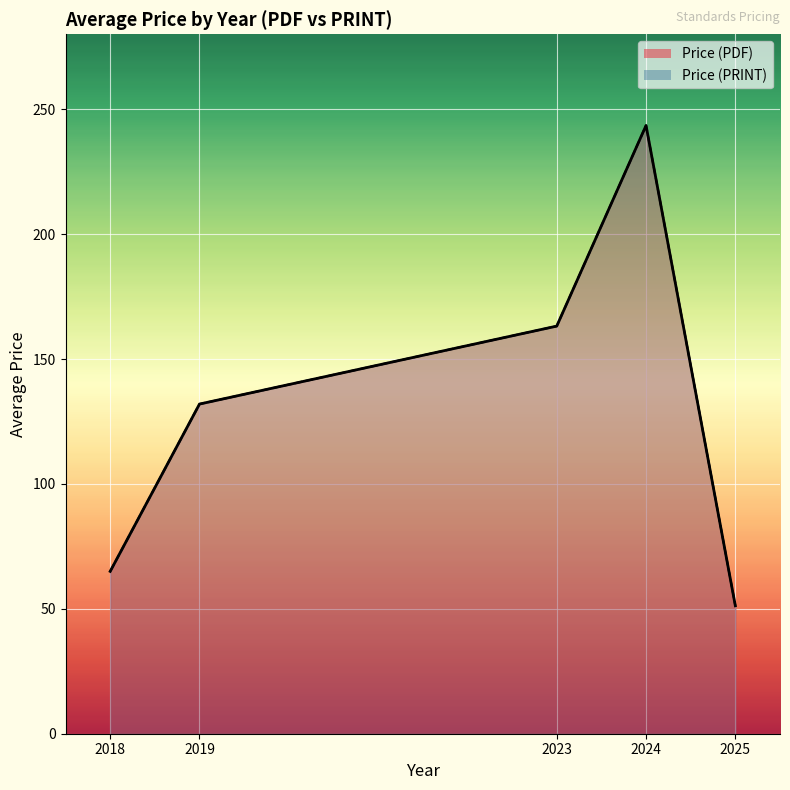

What are all the series names shown in the legend?

Price (PDF), Price (PRINT)